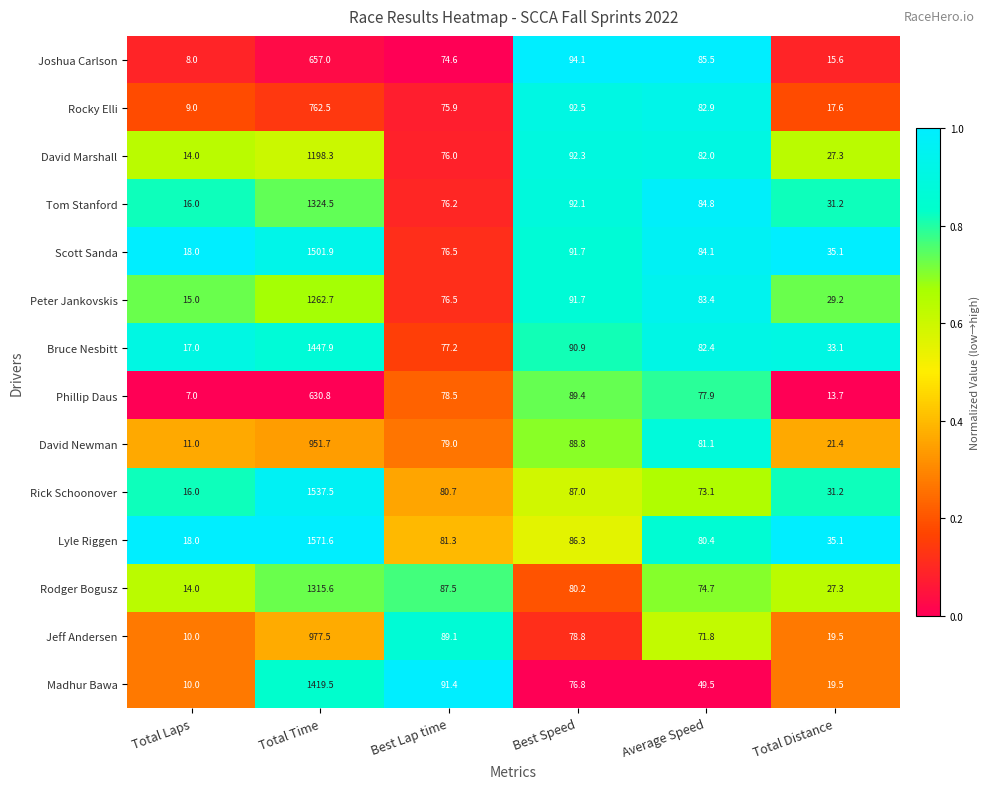

What is the spread (max minus min) of values at Total Laps?

11.0